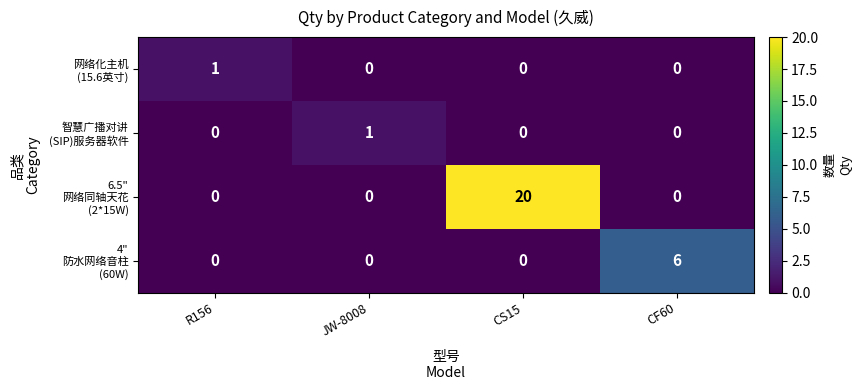

What is the total value across all series at CS15?

20